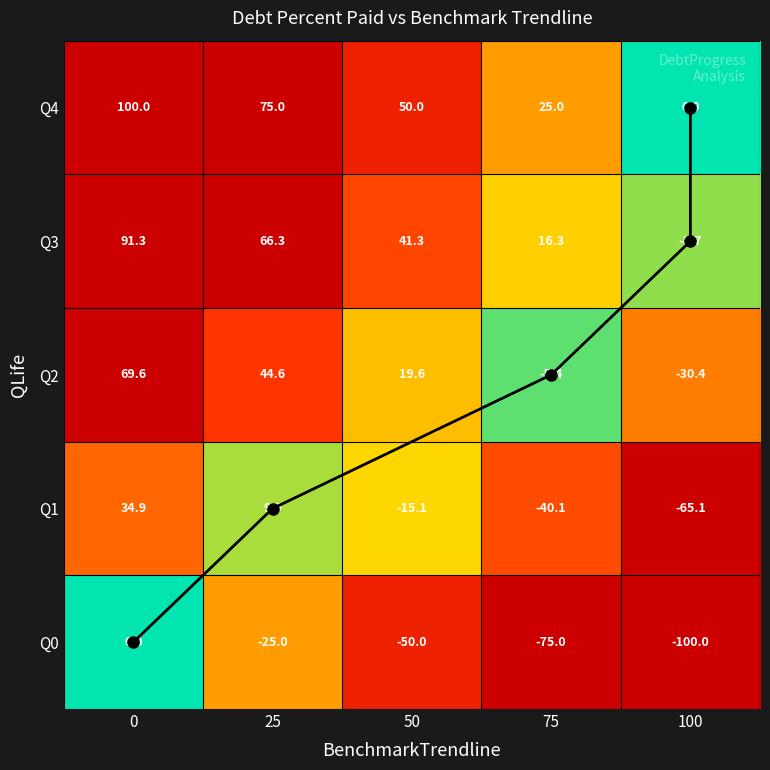

Count the number of categories in the chart.

5